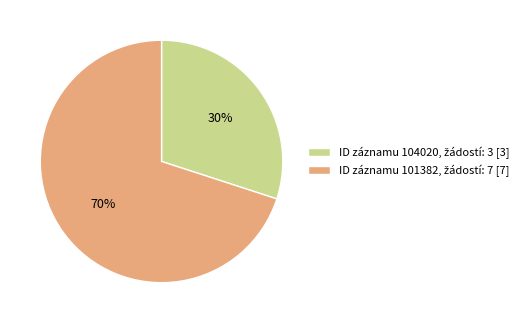

Does any single category account for the majority?

Yes